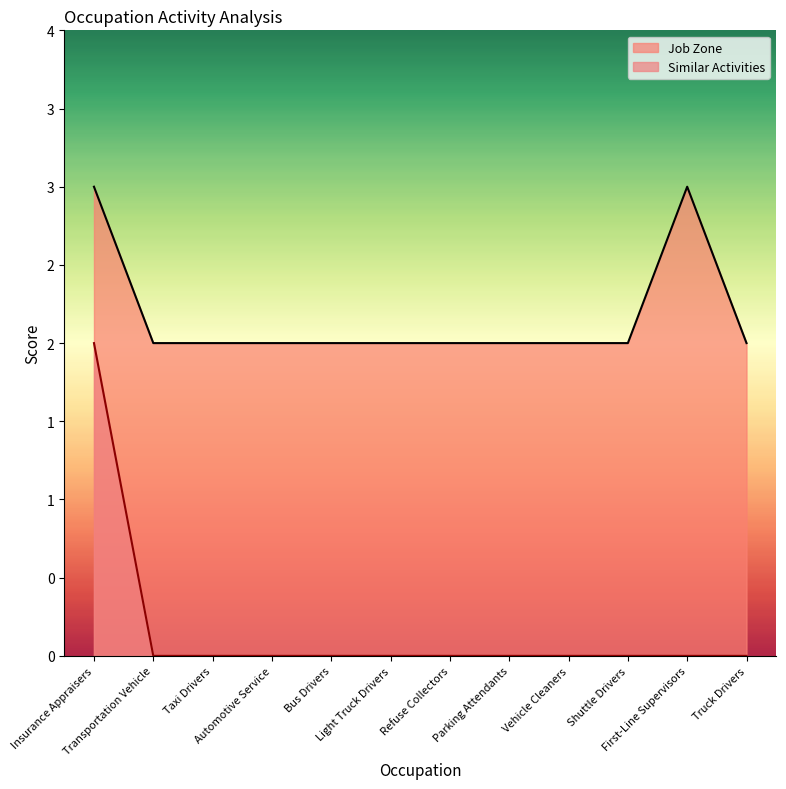

The value of Similar Activities at Truck Drivers is 1. True or false?

False